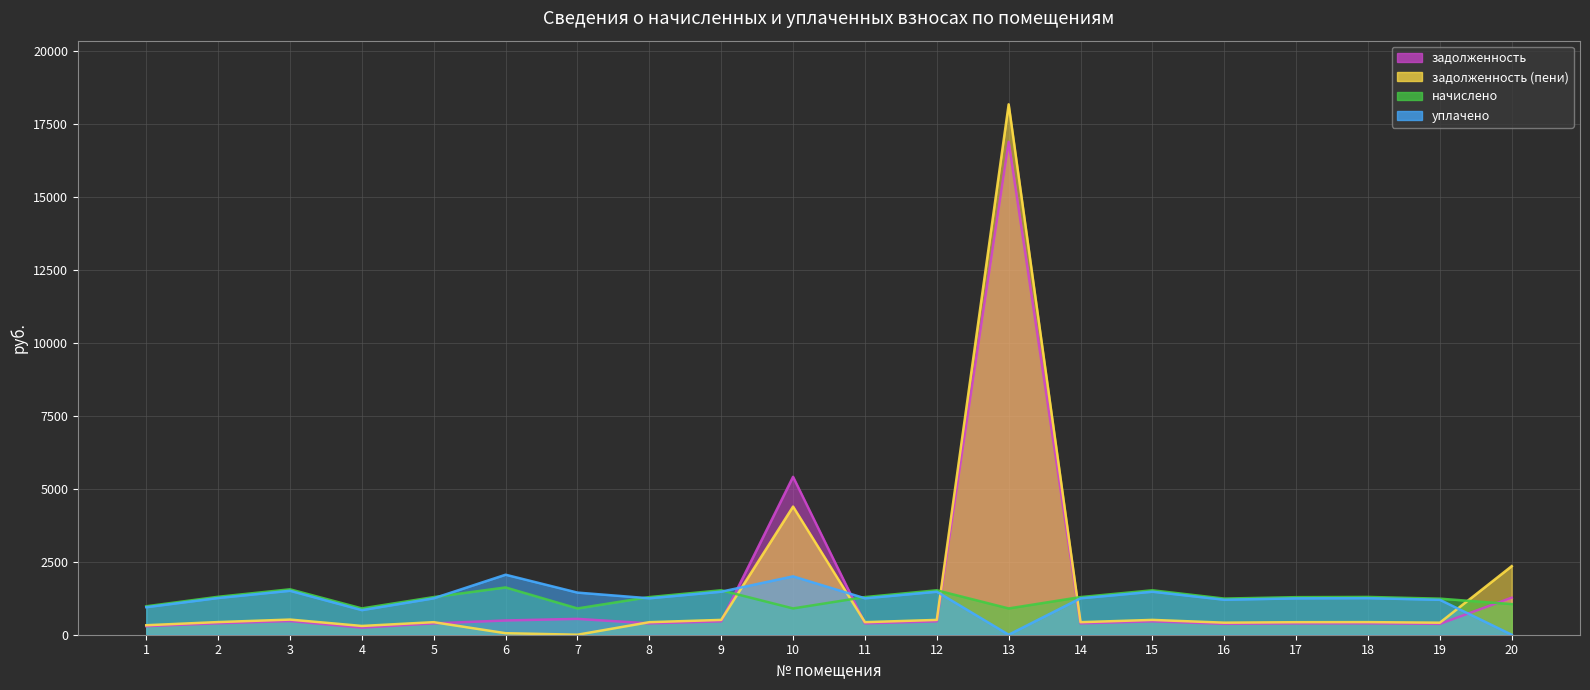

Reading left to right, what are all the values shown in this chart?

задолженность: 293.8	391.7	468.8	242.4	388.6	488.0	543.1	388.6	458.8	5410.4	388.6	458.8	16889.6	388.6	458.8	373.2	387.8	390.1	372.4	1269.5
задолженность (пени): 325.0	433.3	518.6	300.3	429.9	51.9	0.0	429.9	507.5	4390.6	429.9	507.5	18174.2	429.9	507.5	412.9	429.1	431.6	412.0	2349.6
начислено: 975.0	1300.0	1555.9	900.8	1289.7	1619.8	900.8	1289.7	1522.6	900.8	1289.7	1522.6	900.8	1289.7	1522.6	1238.5	1287.2	1294.9	1236.0	1049.2
уплачено: 943.7	1258.3	1506.0	842.9	1248.4	2056.0	1443.6	1248.4	1473.8	2000.0	1248.4	1473.8	0.0	1248.4	1473.8	1198.9	1245.9	1253.4	1196.4	0.0